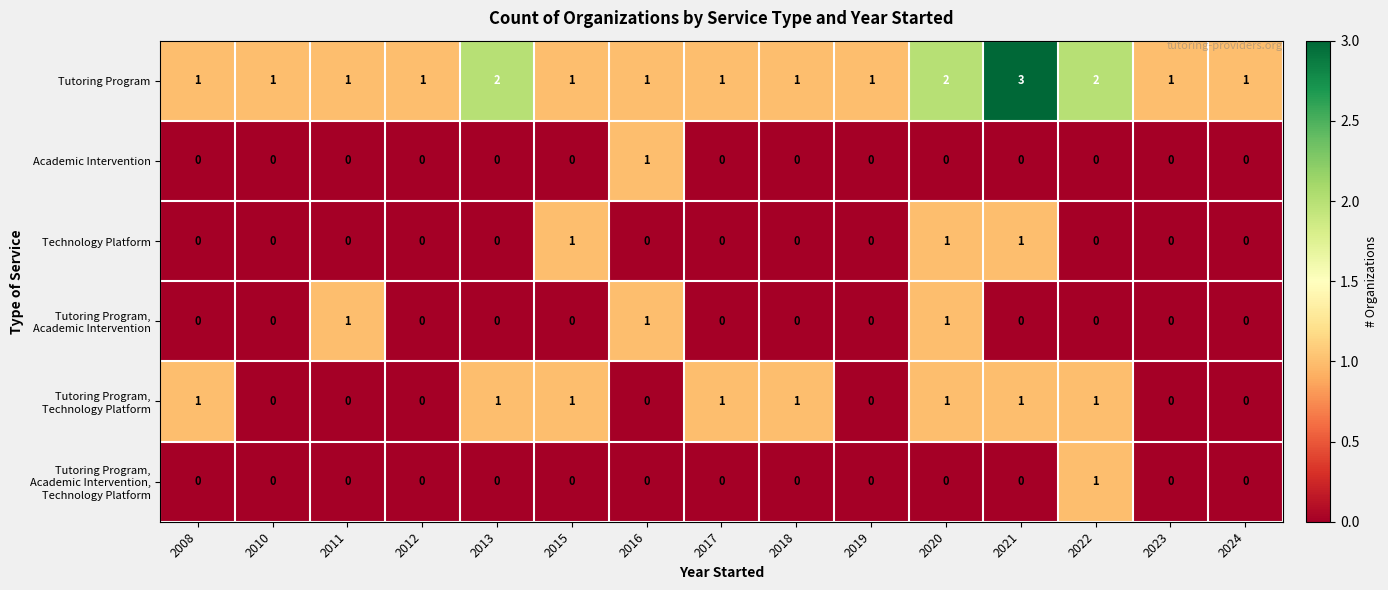

Which series has the largest total across all categories?

Tutoring Program